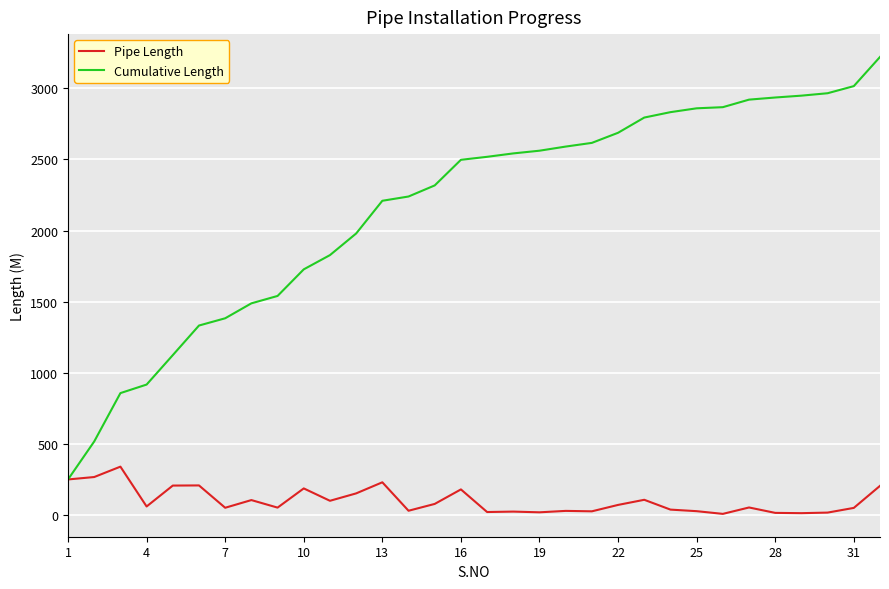

List the series in order of their overall mean, highest first.

Cumulative Length, Pipe Length